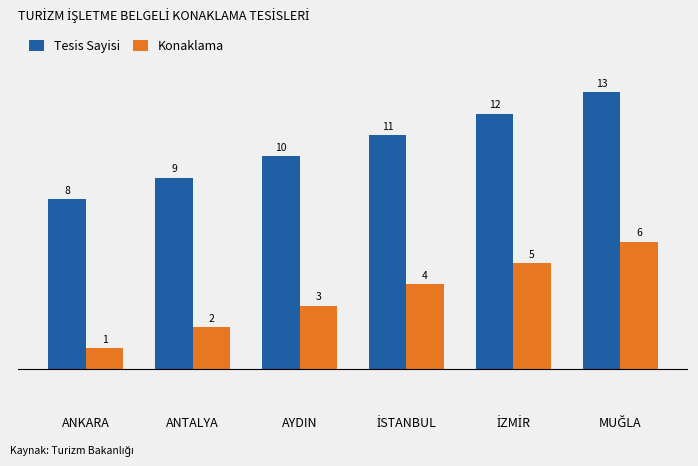

What is the value of the Tesis Sayisi bar at the 1st from the left?

8